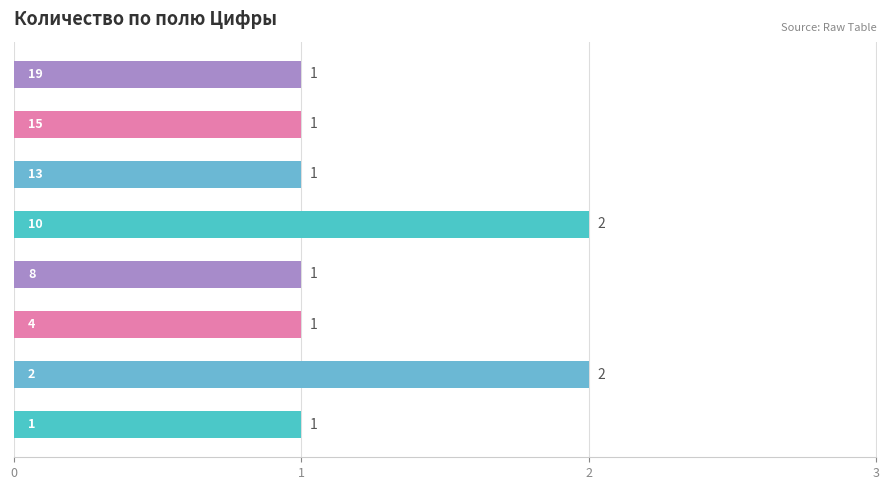

What is the difference between the maximum and minimum values?

1